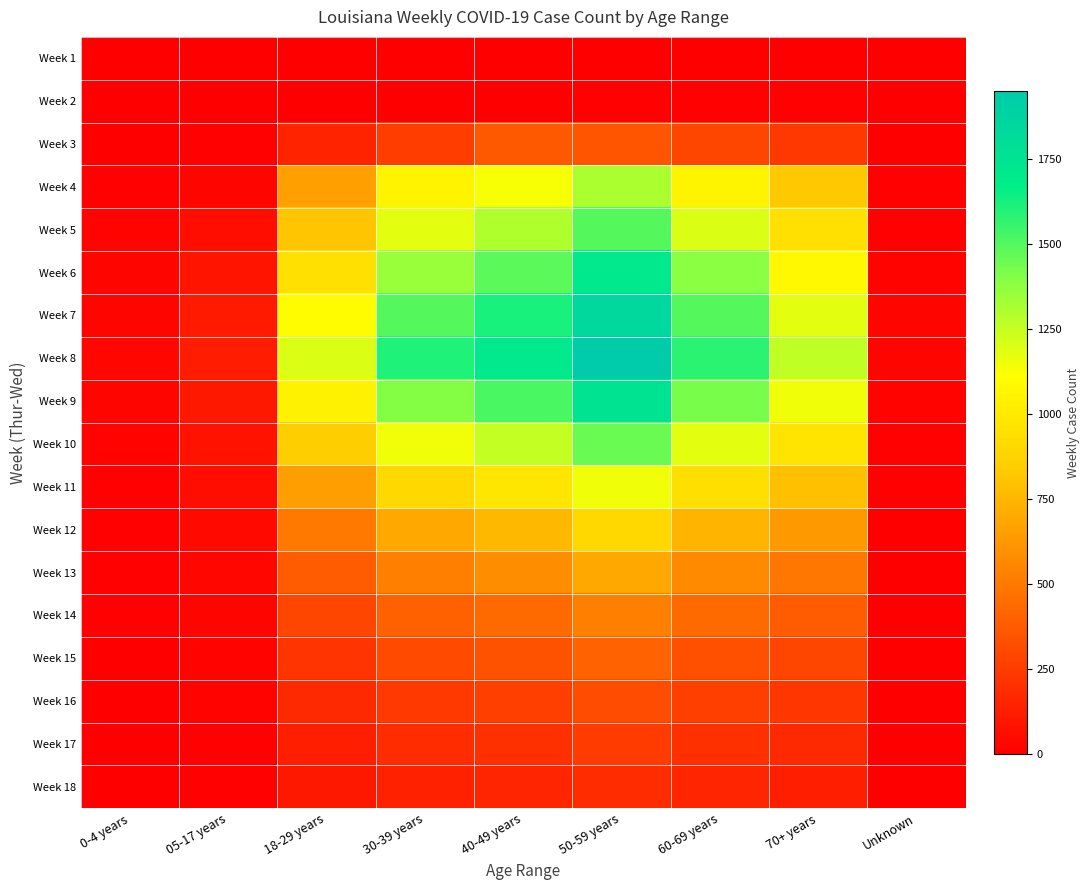

Reading left to right, transcribe all the data shown in this chart.

Week 1: 0-4 years=0	05-17 years=0	18-29 years=0	30-39 years=0	40-49 years=0	50-59 years=0	60-69 years=0	70+ years=0	Unknown=0
Week 2: 0-4 years=0	05-17 years=0	18-29 years=2	30-39 years=4	40-49 years=7	50-59 years=12	60-69 years=8	70+ years=10	Unknown=0
Week 3: 0-4 years=6	05-17 years=12	18-29 years=150	30-39 years=255	40-49 years=366	50-59 years=350	60-69 years=294	70+ years=234	Unknown=0
Week 4: 0-4 years=11	05-17 years=30	18-29 years=657	30-39 years=1052	40-49 years=1131	50-59 years=1303	60-69 years=1053	70+ years=825	Unknown=8
Week 5: 0-4 years=18	05-17 years=67	18-29 years=811	30-39 years=1177	40-49 years=1300	50-59 years=1500	60-69 years=1200	70+ years=950	Unknown=15
Week 6: 0-4 years=25	05-17 years=90	18-29 years=950	30-39 years=1350	40-49 years=1480	50-59 years=1700	60-69 years=1380	70+ years=1080	Unknown=20
Week 7: 0-4 years=30	05-17 years=110	18-29 years=1100	30-39 years=1500	40-49 years=1620	50-59 years=1850	60-69 years=1500	70+ years=1180	Unknown=25
Week 8: 0-4 years=35	05-17 years=120	18-29 years=1200	30-39 years=1600	40-49 years=1700	50-59 years=1950	60-69 years=1580	70+ years=1260	Unknown=28
Week 9: 0-4 years=28	05-17 years=100	18-29 years=1050	30-39 years=1400	40-49 years=1520	50-59 years=1750	60-69 years=1420	70+ years=1150	Unknown=22
Week 10: 0-4 years=20	05-17 years=80	18-29 years=850	30-39 years=1150	40-49 years=1250	50-59 years=1450	60-69 years=1180	70+ years=970	Unknown=15
Week 11: 0-4 years=15	05-17 years=60	18-29 years=650	30-39 years=900	40-49 years=980	50-59 years=1150	60-69 years=940	70+ years=790	Unknown=10
Week 12: 0-4 years=12	05-17 years=45	18-29 years=500	30-39 years=700	40-49 years=760	50-59 years=900	60-69 years=740	70+ years=630	Unknown=7
Week 13: 0-4 years=10	05-17 years=35	18-29 years=380	30-39 years=530	40-49 years=580	50-59 years=690	60-69 years=570	70+ years=490	Unknown=5
Week 14: 0-4 years=8	05-17 years=28	18-29 years=290	30-39 years=400	40-49 years=440	50-59 years=530	60-69 years=435	70+ years=375	Unknown=4
Week 15: 0-4 years=6	05-17 years=22	18-29 years=220	30-39 years=310	40-49 years=340	50-59 years=410	60-69 years=335	70+ years=290	Unknown=3
Week 16: 0-4 years=5	05-17 years=18	18-29 years=170	30-39 years=240	40-49 years=260	50-59 years=315	60-69 years=260	70+ years=225	Unknown=2
Week 17: 0-4 years=4	05-17 years=14	18-29 years=130	30-39 years=185	40-49 years=200	50-59 years=245	60-69 years=200	70+ years=175	Unknown=1
Week 18: 0-4 years=3	05-17 years=10	18-29 years=100	30-39 years=140	40-49 years=155	50-59 years=190	60-69 years=155	70+ years=135	Unknown=1